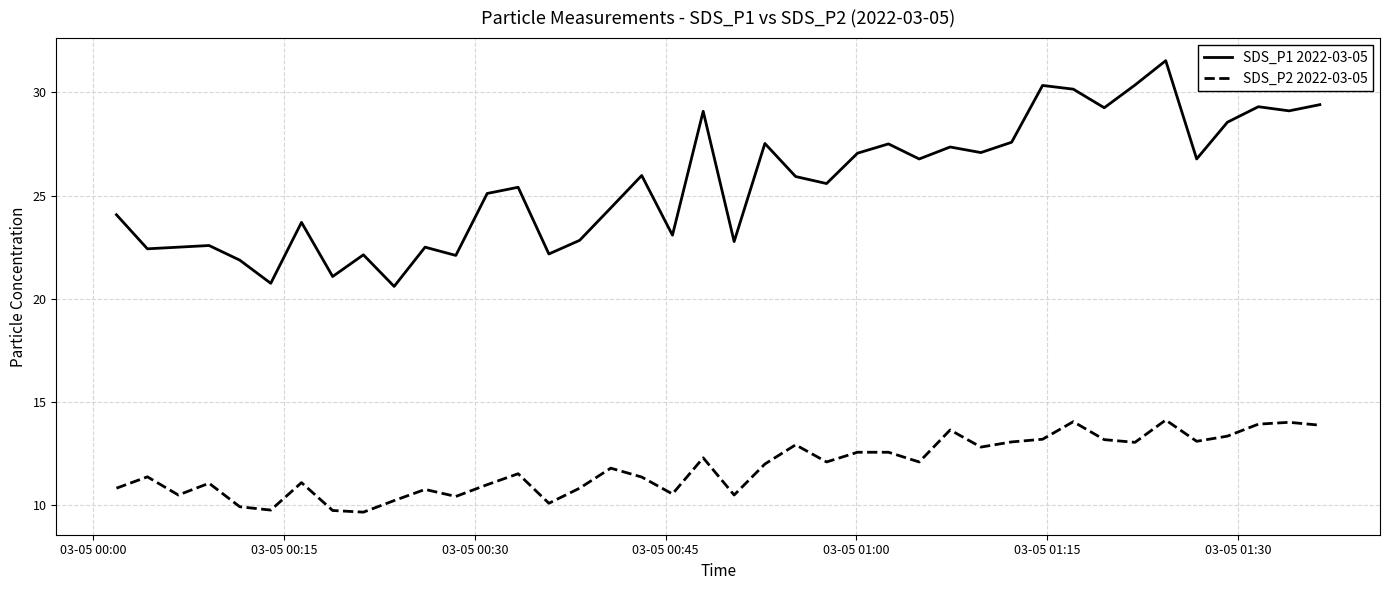

How many lines are shown in the chart?

2